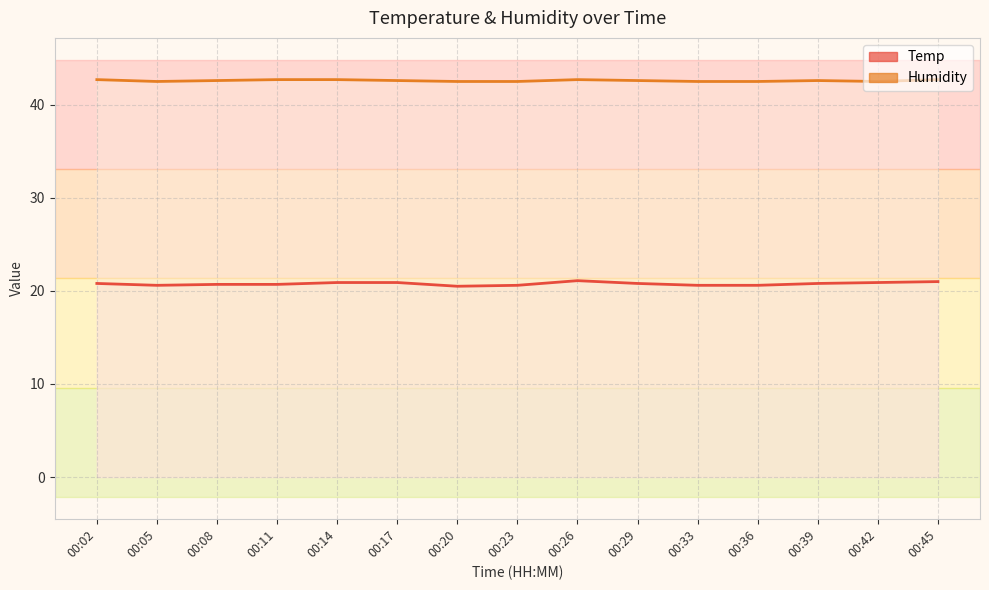

What is the highest value of the Humidity line series?

42.7